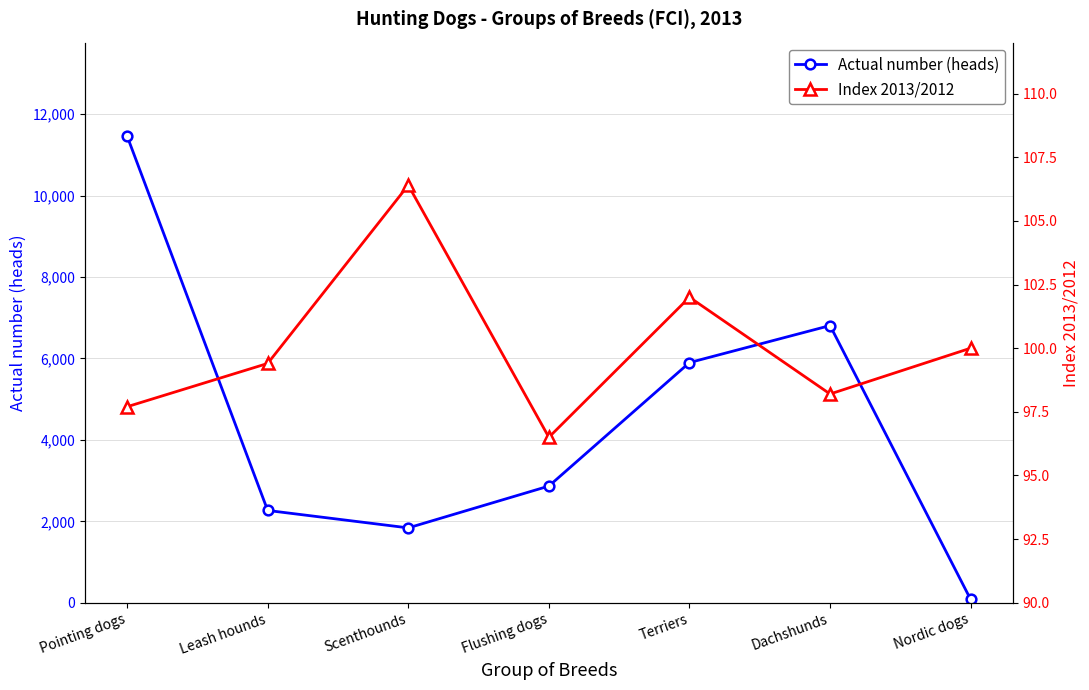

What is the value of the Index 2013/2012 point at the 4th from the left?

96.5